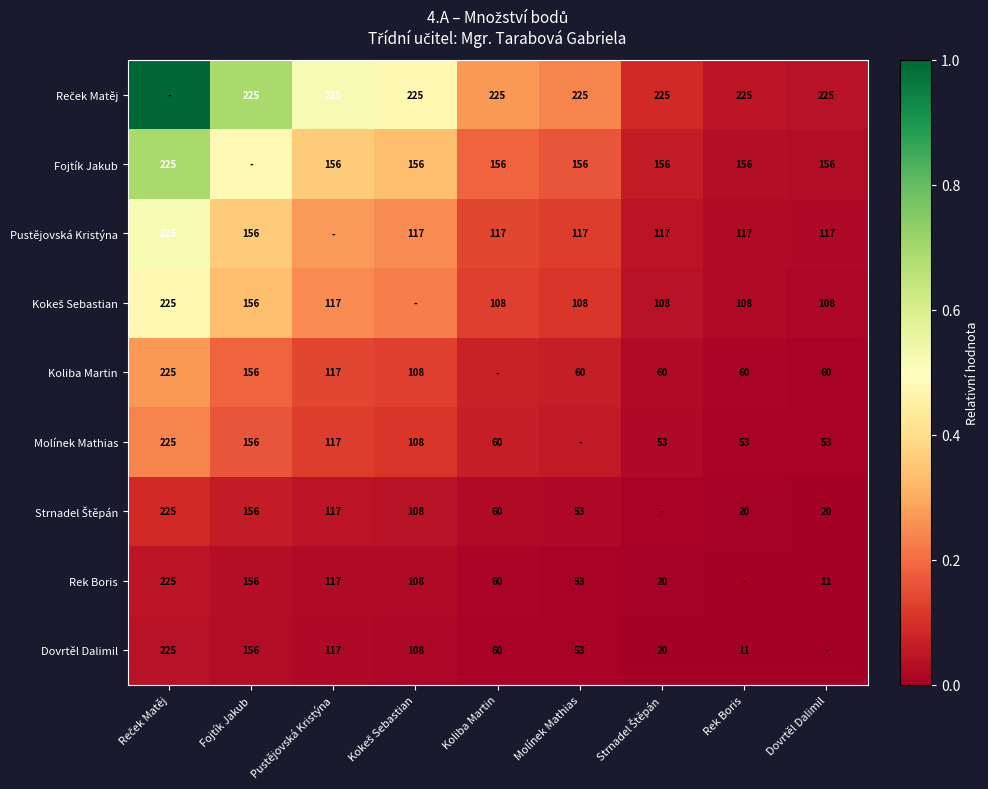

Rank the series by their maximum value, from highest to lowest.

Reček Matěj, Fojtík Jakub, Pustějovská Kristýna, Kokeš Sebastian, Koliba Martin, Molínek Mathias, Strnadel Štěpán, Rek Boris, Dovrtěl Dalimil